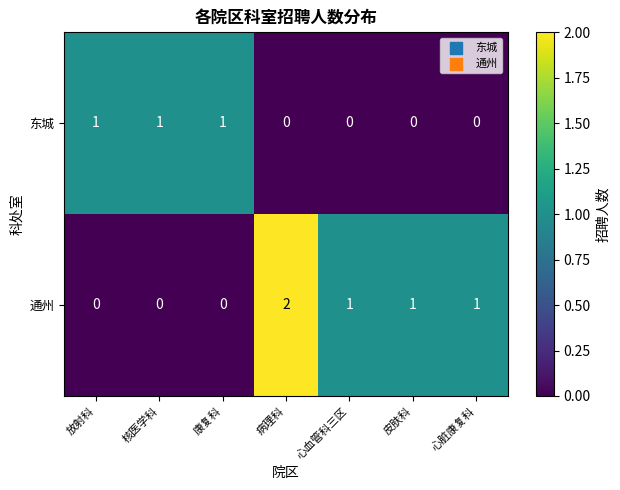

Reading right to left, what are all the values shown in this chart?

东城: 0	0	0	0	1	1	1
通州: 1	1	1	2	0	0	0